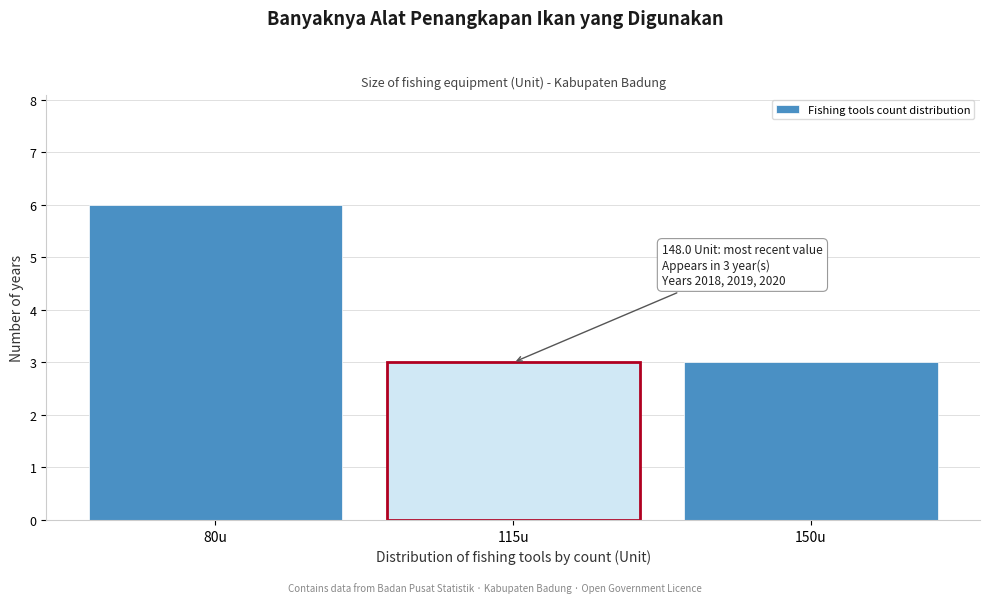

Reading left to right, what are all the values shown in this chart?

6	3	3